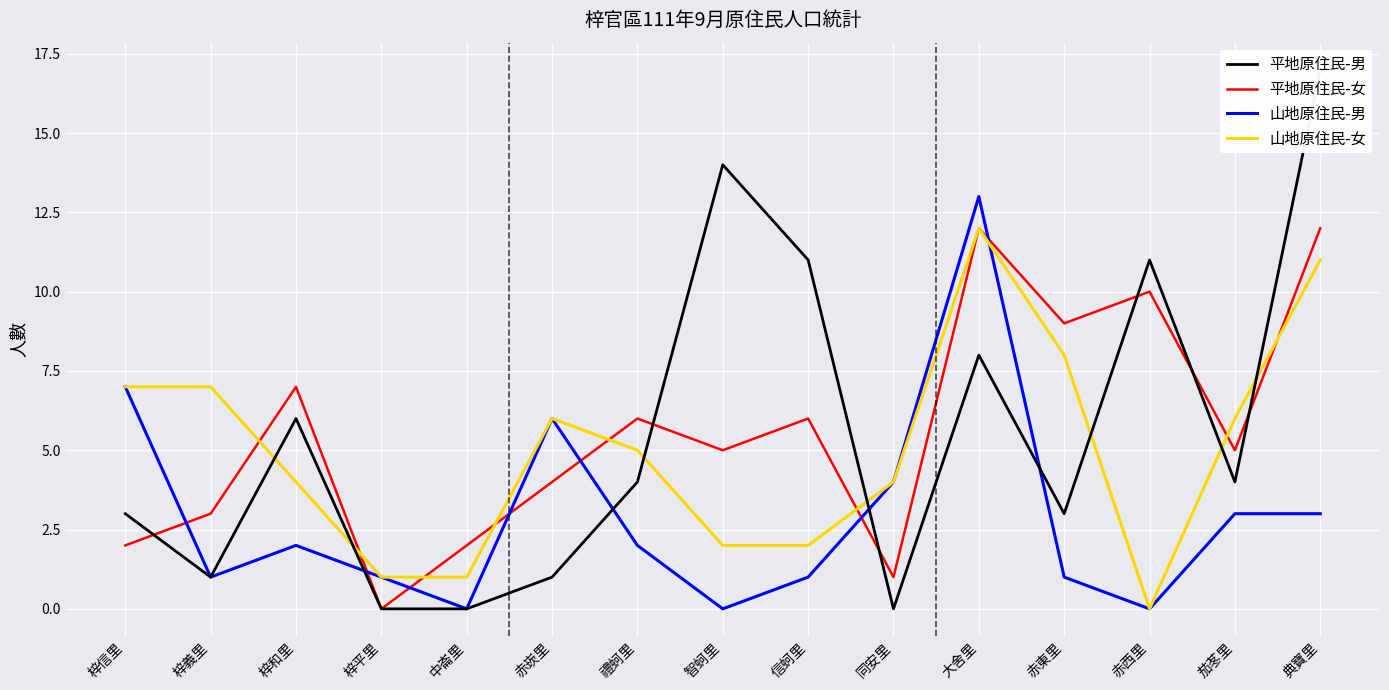

List the series in order of their peak value, highest first.

平地原住民-男, 山地原住民-男, 平地原住民-女, 山地原住民-女